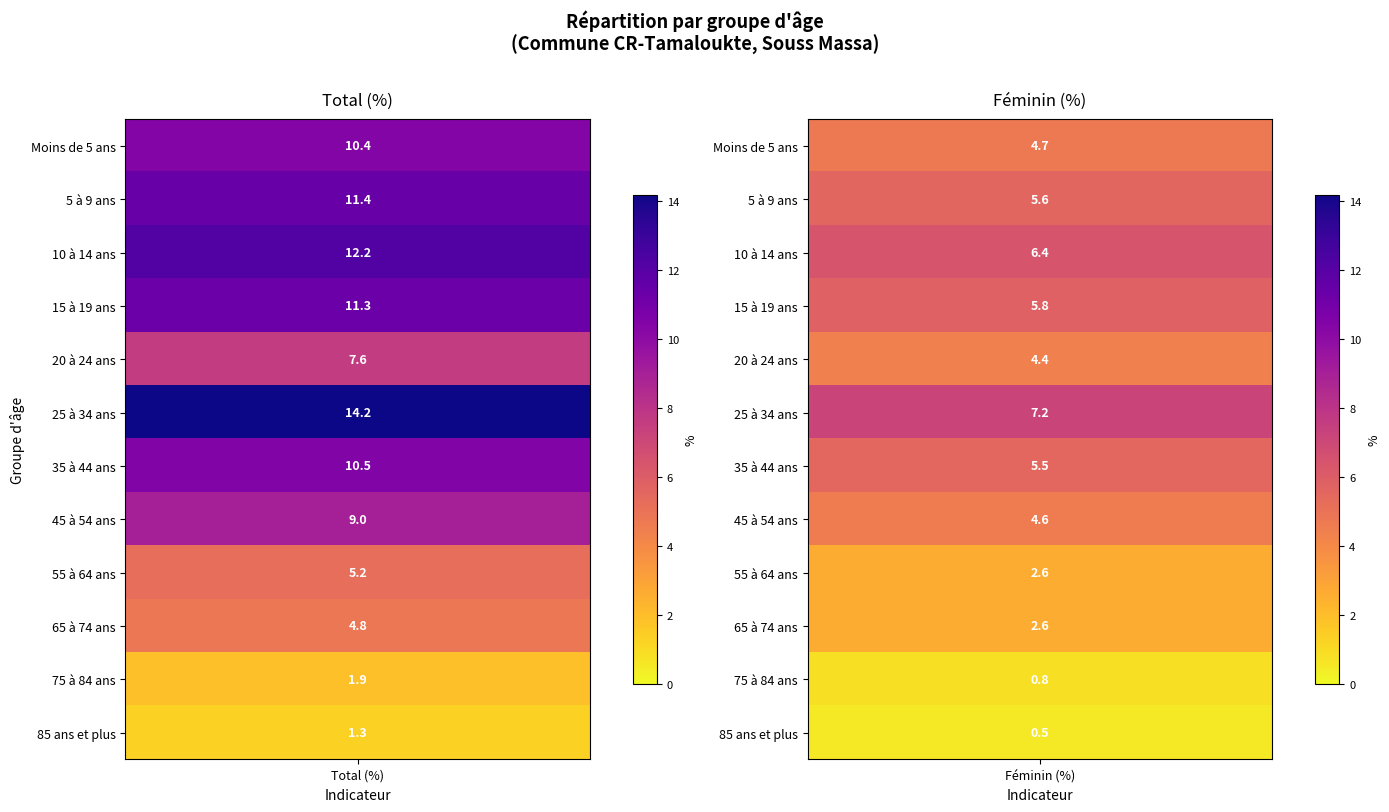

What is the sum of the 35 à 44 ans values at 0 and 1?

16.0